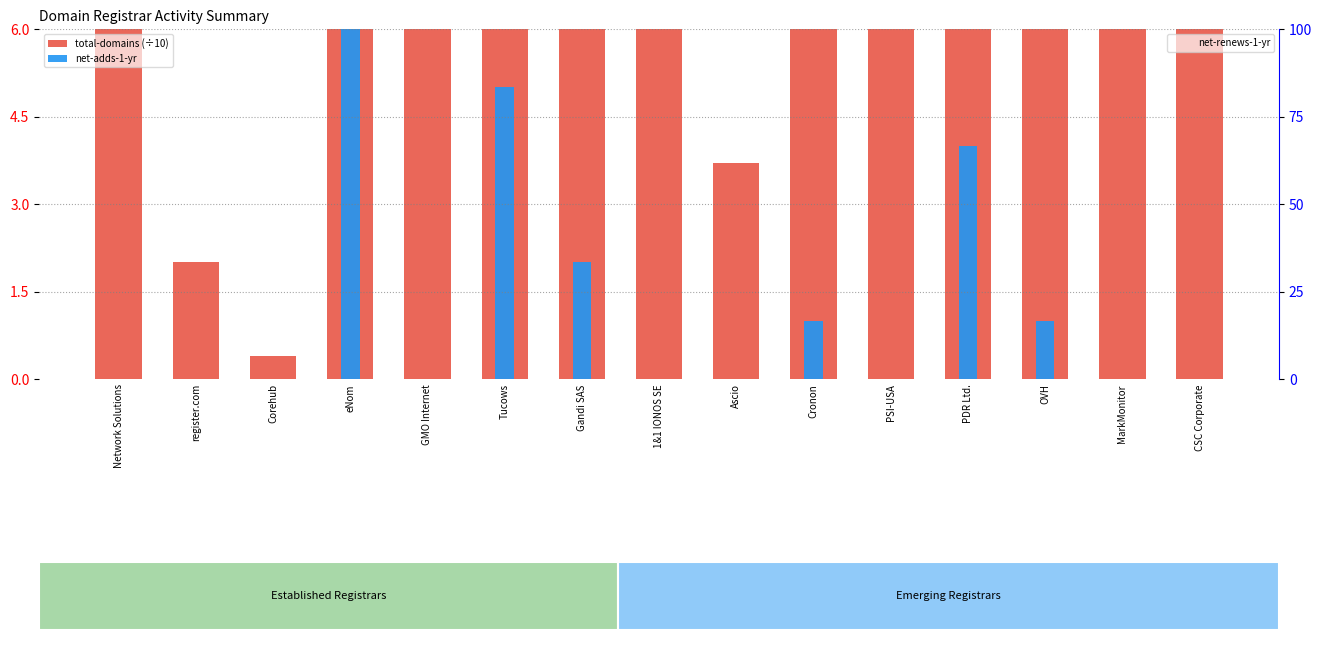

Is it true that total-domains (÷10) equals 32.4 at eNom?

True